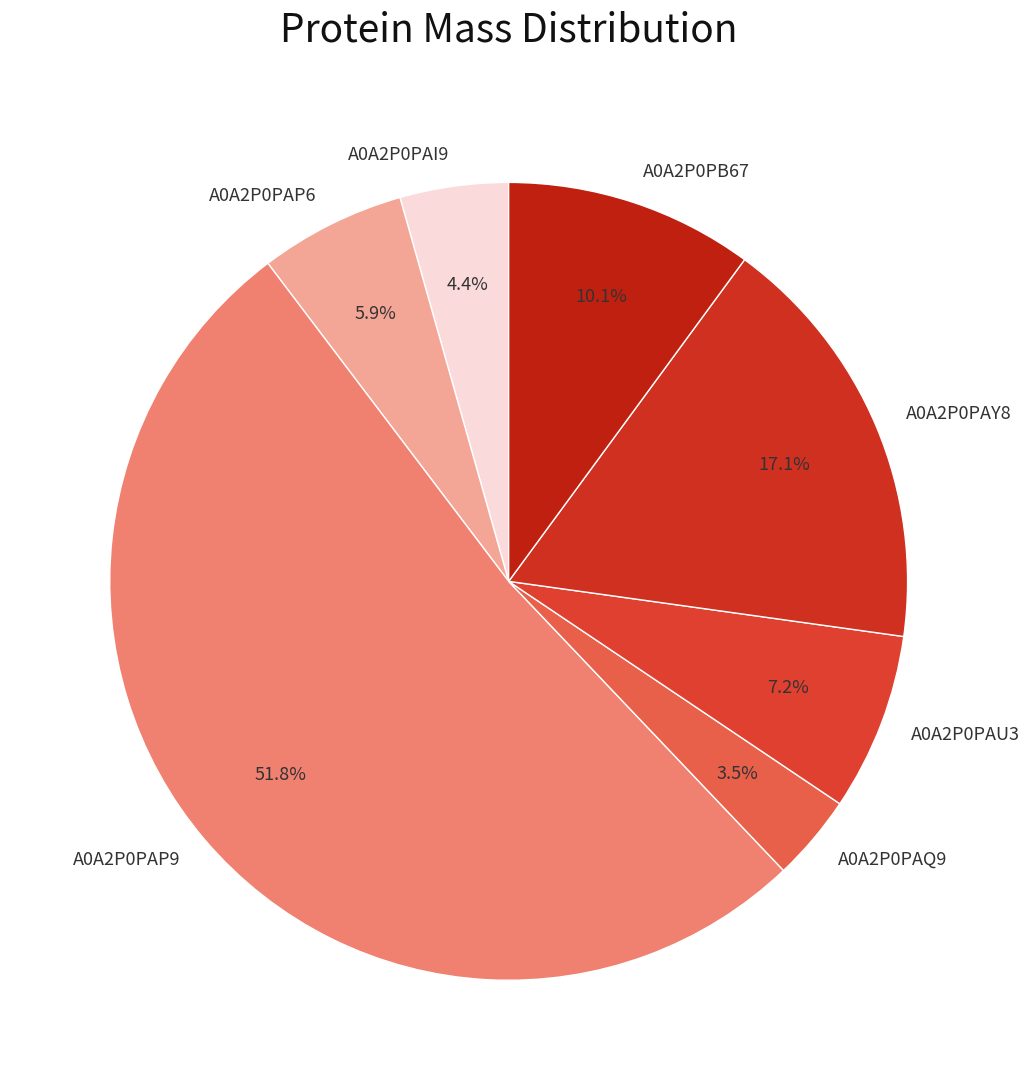

How many segments does this pie chart have?

7